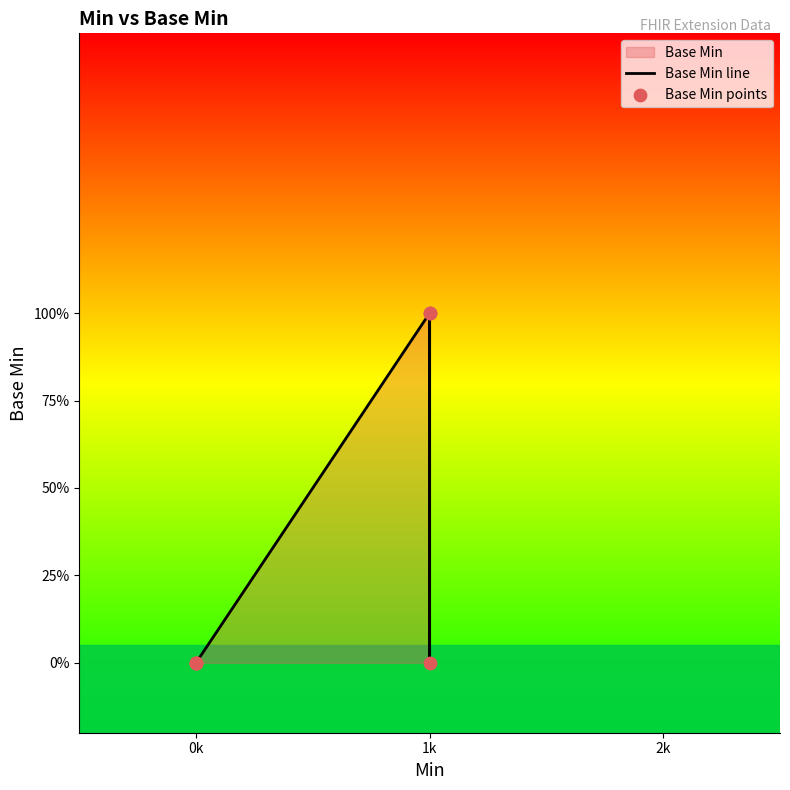

Which series has the widest spread of Y values?

Base Min line